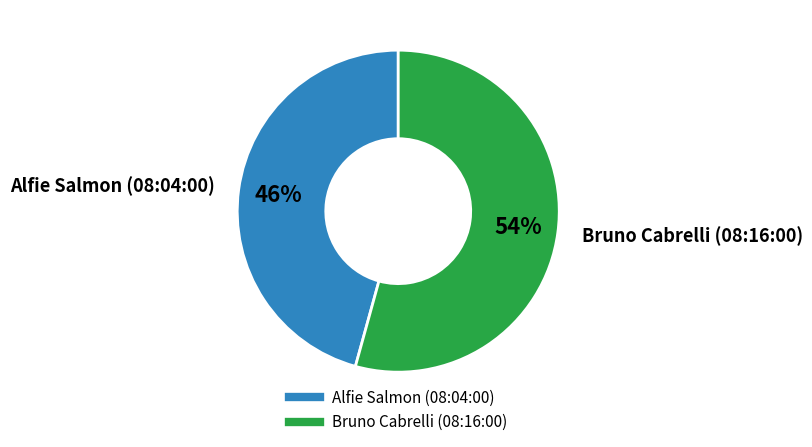

Which slice represents more than half of the pie?

Bruno Cabrelli (08:16:00)